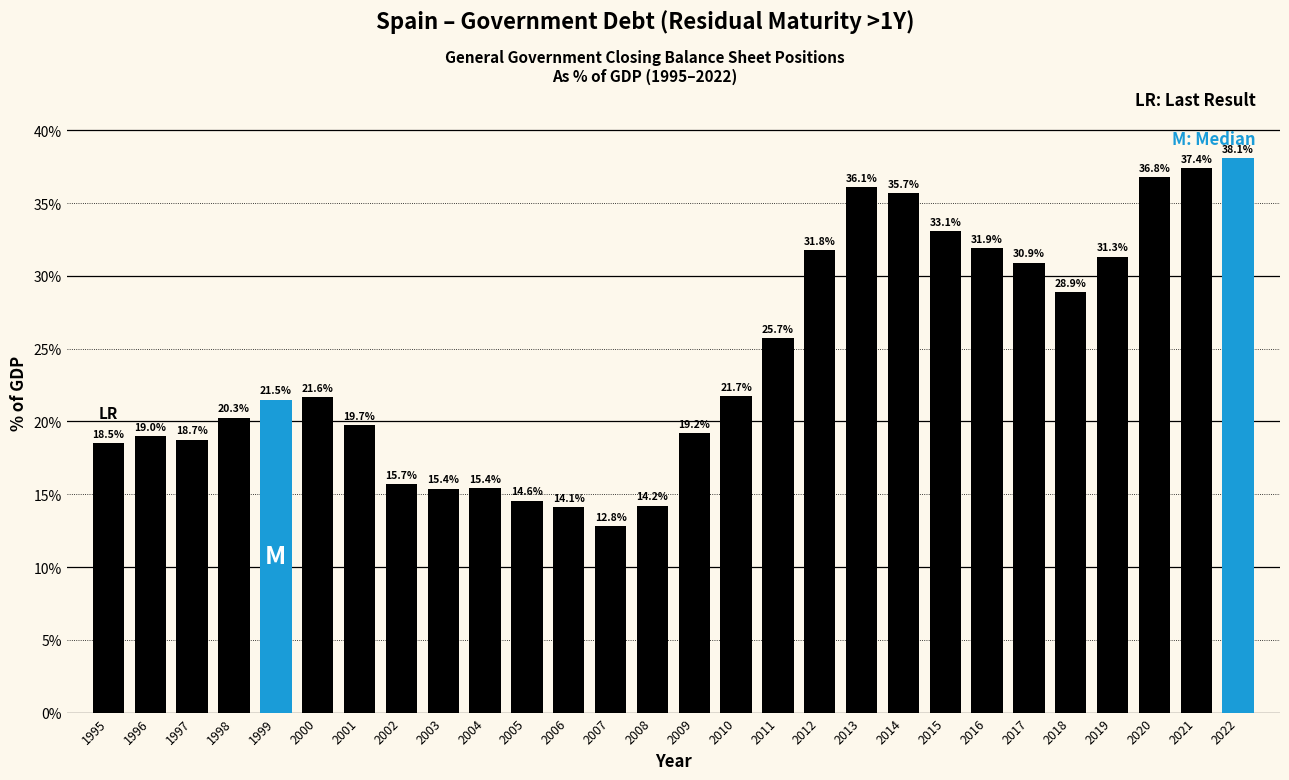

Reading left to right, list all the values displayed in this chart.

1995=18.5	1996=19.0	1997=18.7	1998=20.3	1999=21.5	2000=21.6	2001=19.7	2002=15.7	2003=15.4	2004=15.4	2005=14.6	2006=14.1	2007=12.8	2008=14.2	2009=19.2	2010=21.7	2011=25.7	2012=31.8	2013=36.1	2014=35.7	2015=33.1	2016=31.9	2017=30.9	2018=28.9	2019=31.3	2020=36.8	2021=37.4	2022=38.1